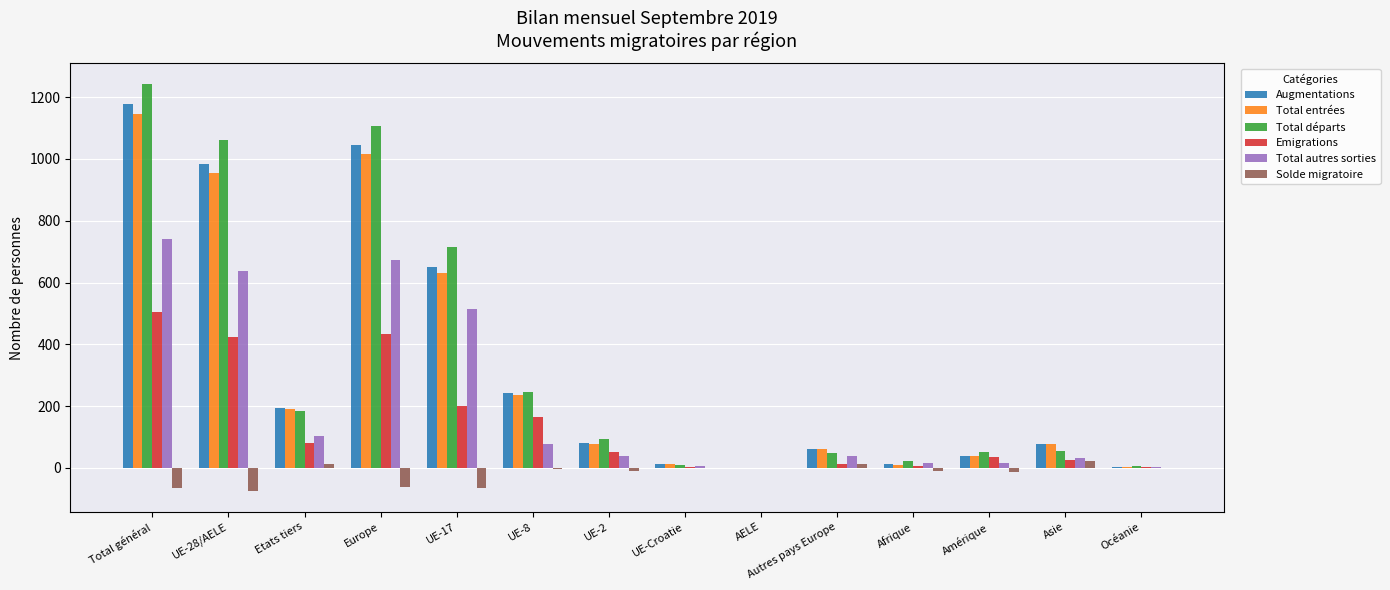

At which category does the chart reach its peak across all series?

Total général